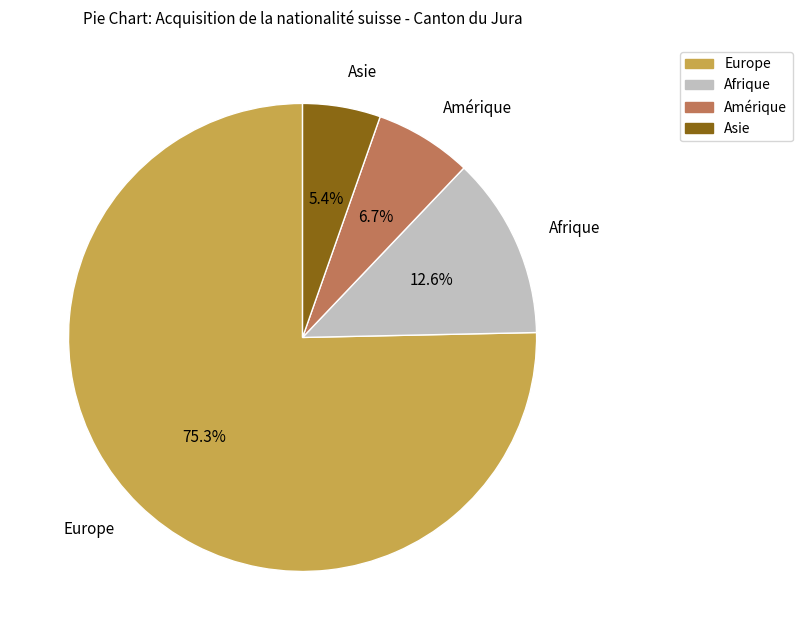

How many slices are in this pie chart?

4